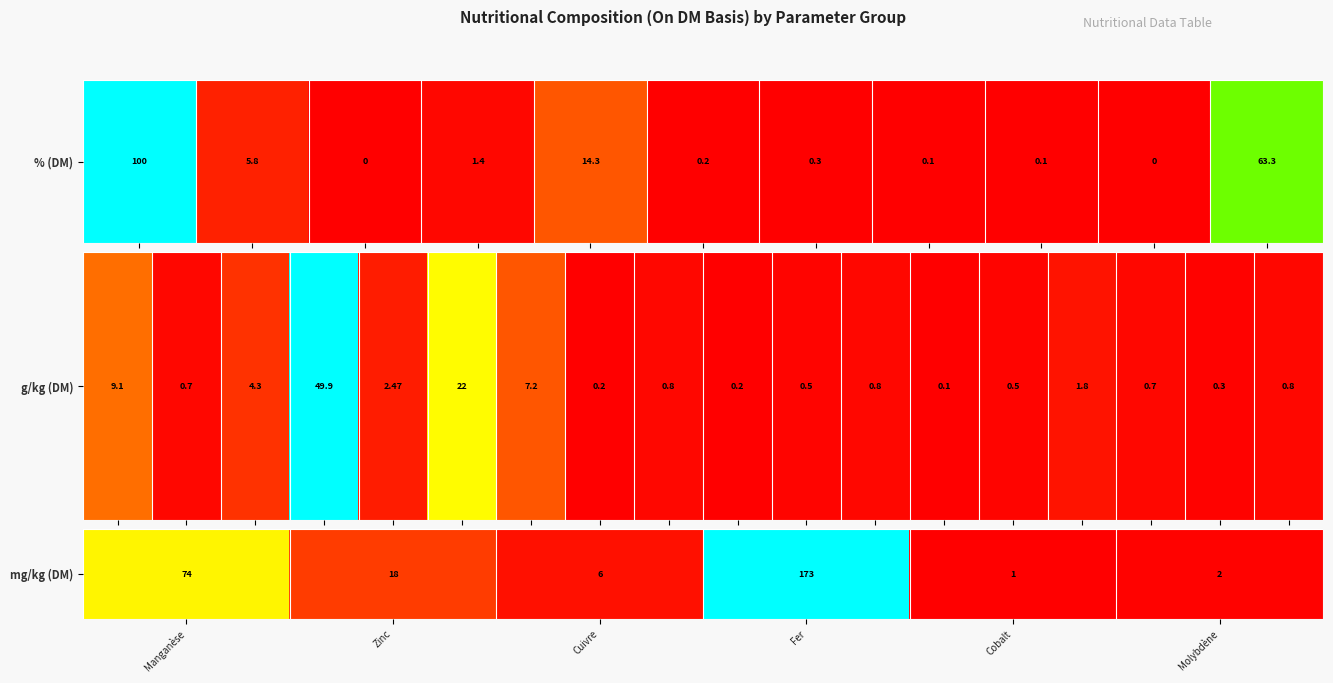

Is it true that the value at Cuivre is 9?

False